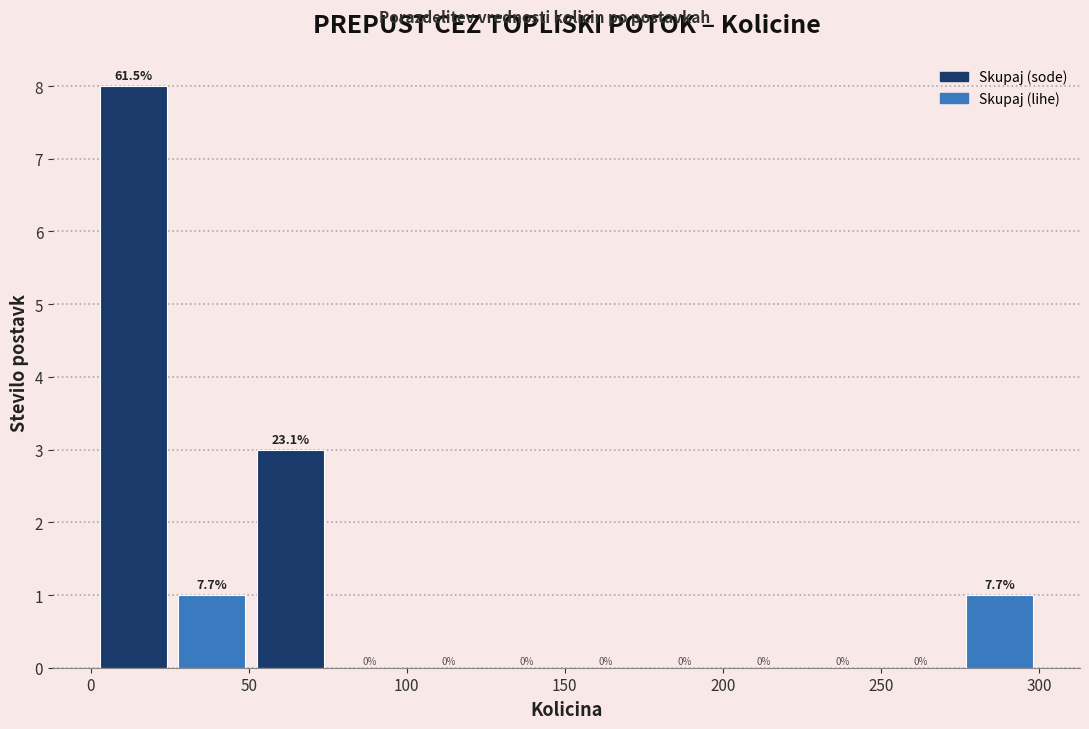

Over which range of the x-axis is the bar tallest?

0 to 25